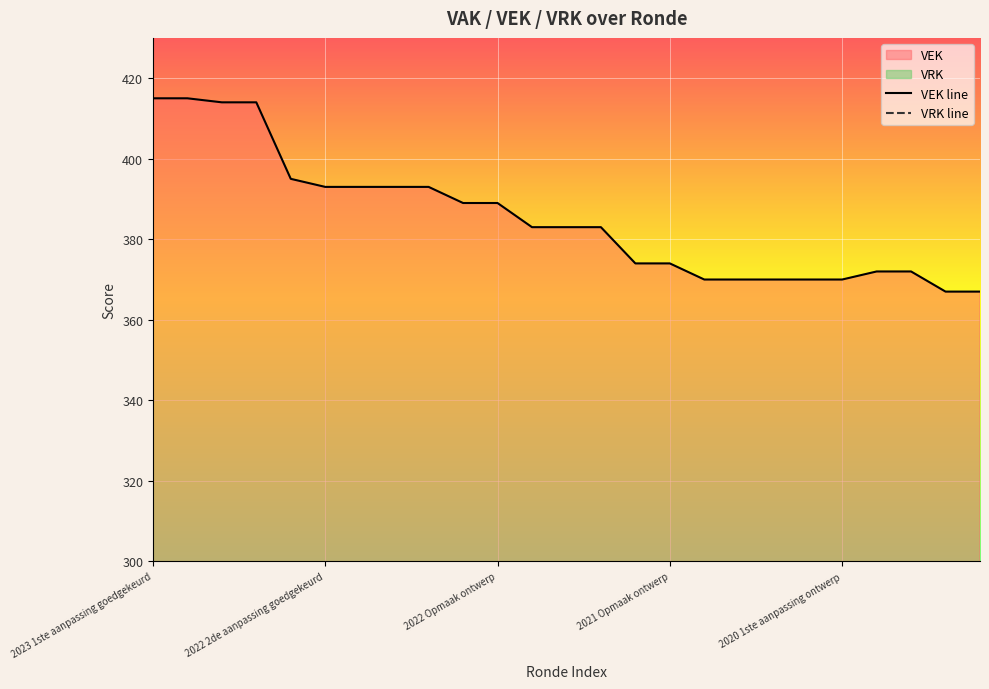

Where is VRK line nearest to the value 0?

2023 1ste aanpassing goedgekeurd